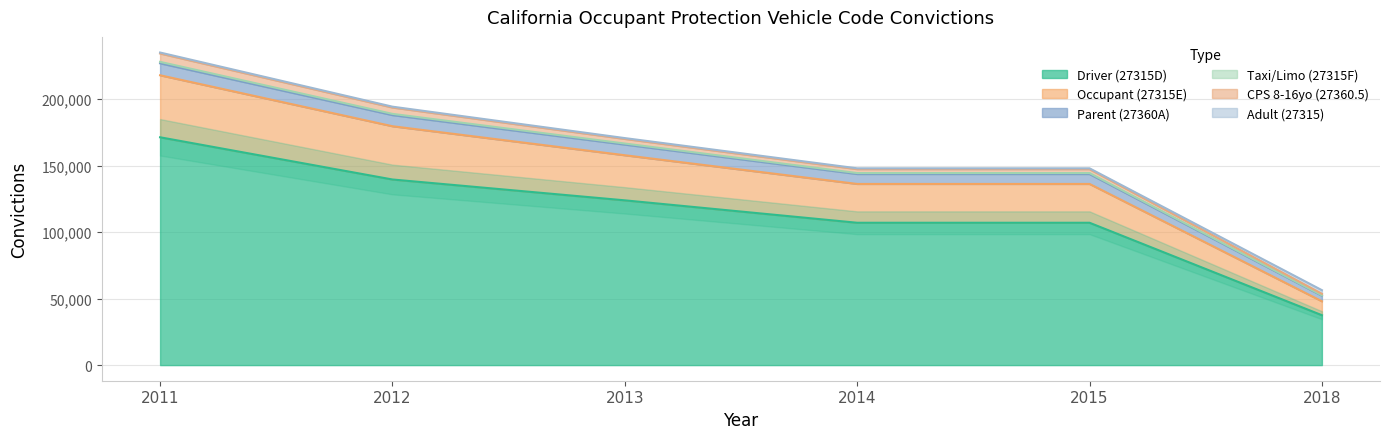

Is the value of Occupant (27315E) at 2012 greater than the value of Taxi/Limo (27315F) at 2015?

Yes